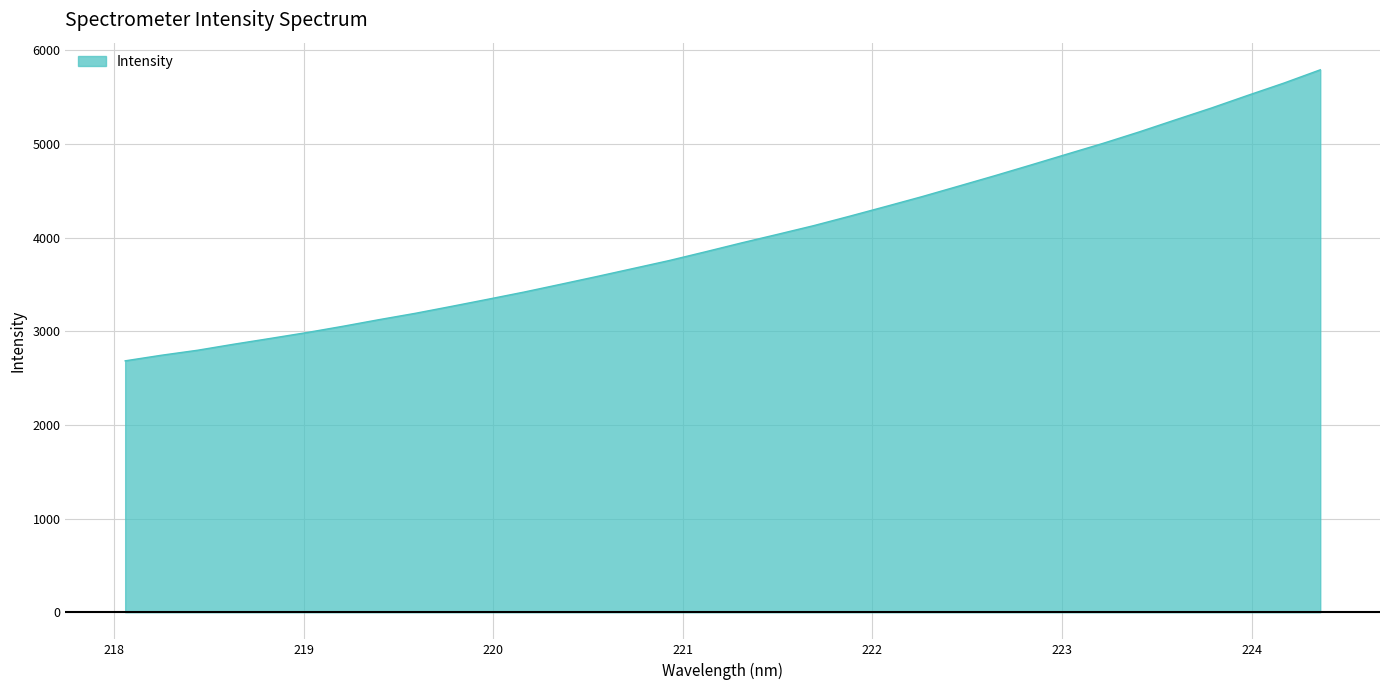

What is the maximum value shown in the chart?

5793.2